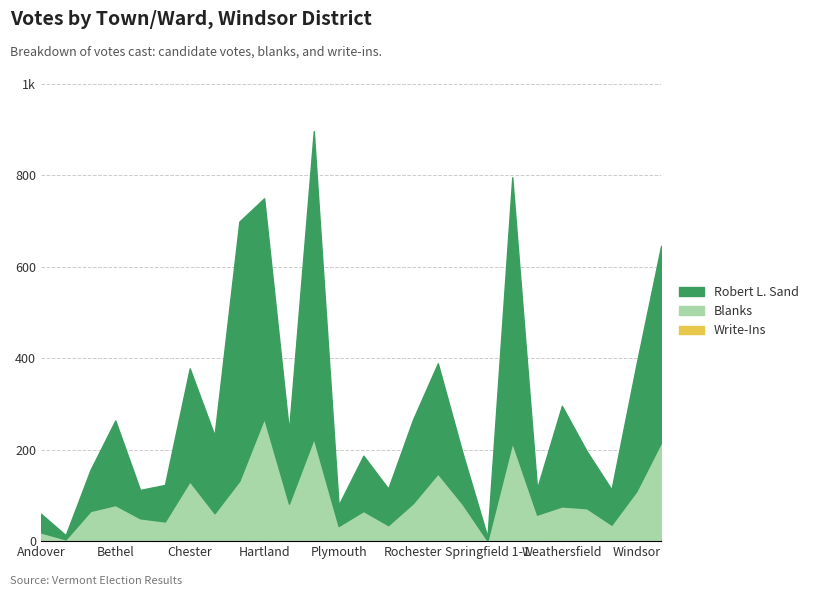

What position from the left is Cavendish?

6